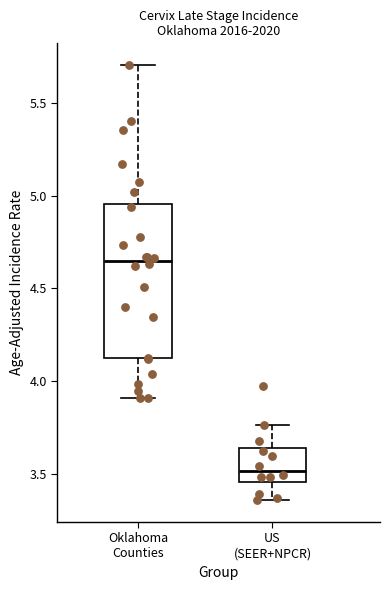

Reading left to right, transcribe this box plot: for each box, give where its median line is, the range the box spans, and where its two whiskers end, as read against the y-axis. The values are not printed on the chart, so give them approximately, as read against the axis.

Oklahoma Counties: median 4.65, box 4.10 to 4.95, whiskers 3.90 to 5.70
US (SEER+NPCR): median 3.50, box 3.45 to 3.65, whiskers 3.35 to 3.75